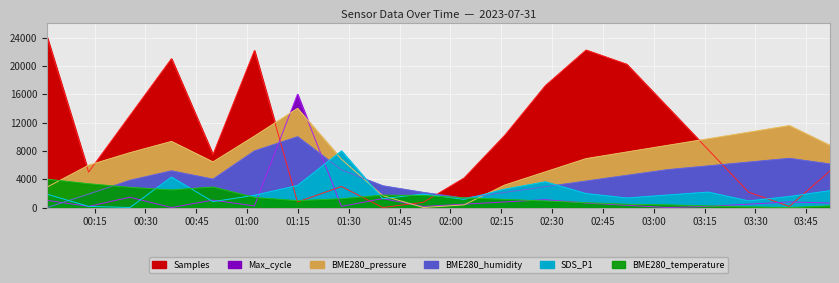

At how many categories does at least one series exceed 1550?

20